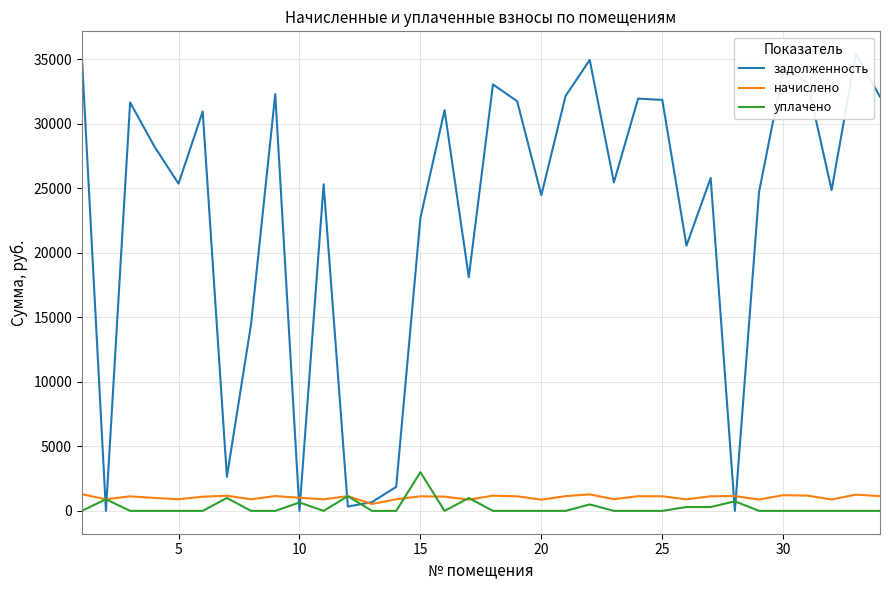

Which series has the largest total across all categories?

задолженность